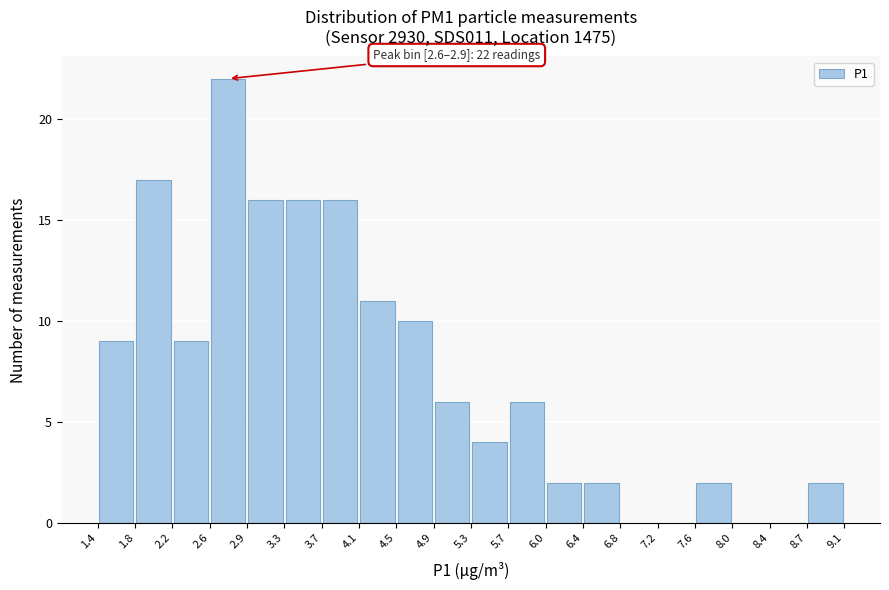

Which range on the x-axis has the tallest bar?

2.6 to 2.9